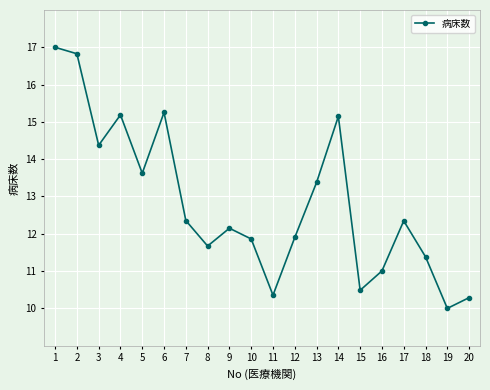

What is the smallest value displayed?

10.0